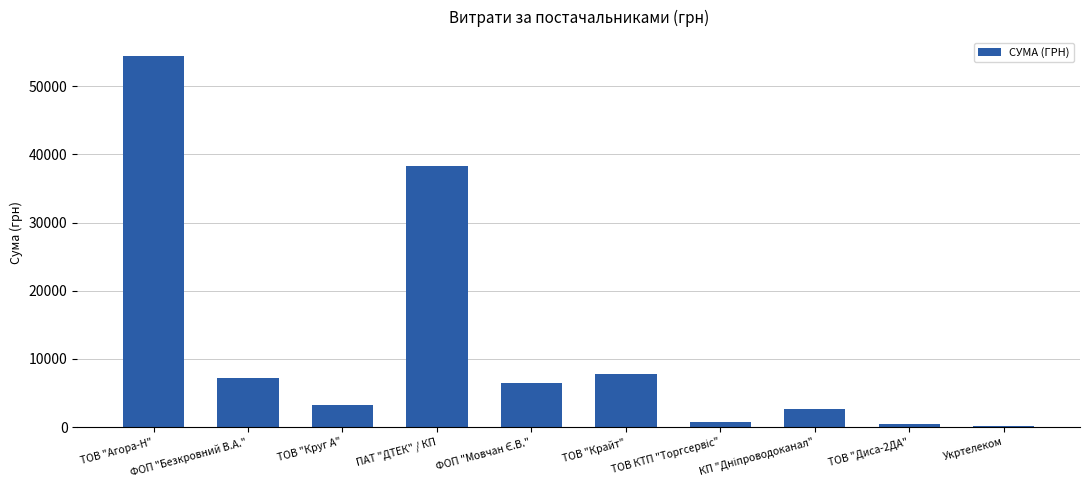

What is the sum of all values?

121569.8